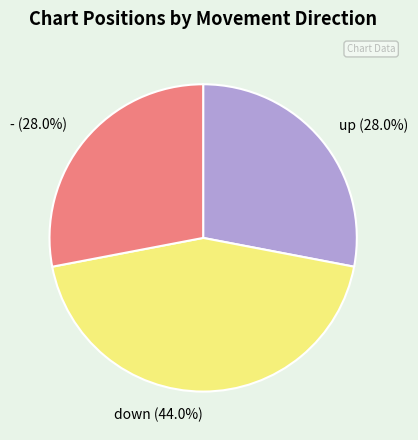

Is the sum of up and down greater than half?

Yes